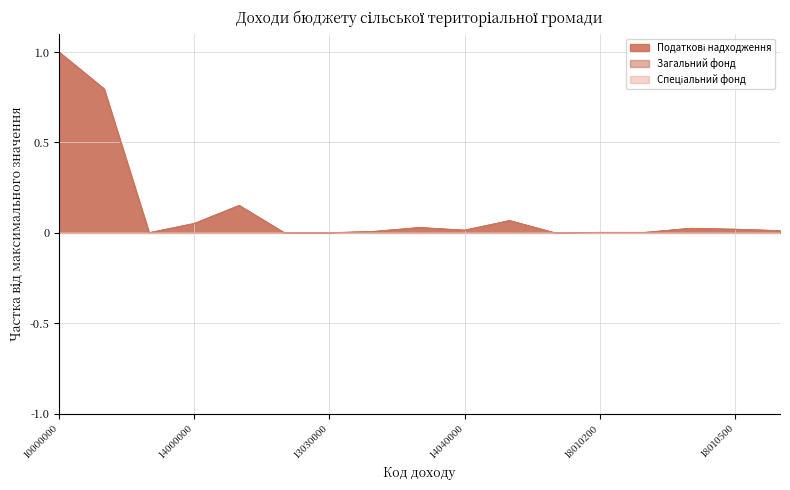

At which category is the sum across all series the highest?

10000000